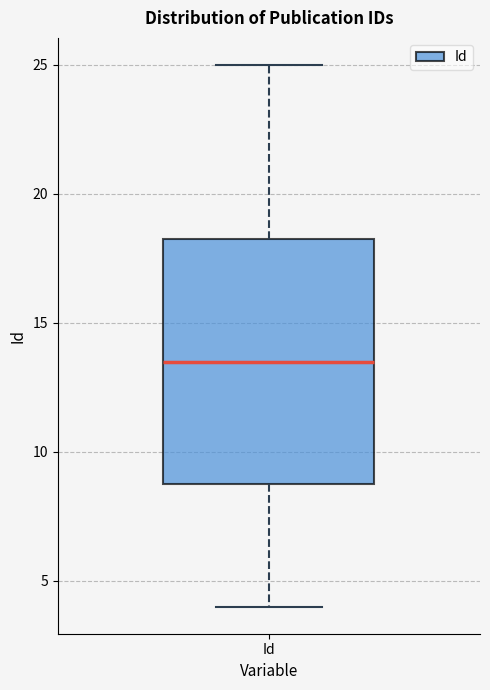

Read this box plot against the y-axis: the position of the median line, the range covered by the box, and the ends of both whiskers. The values are not printed on the chart, so give them approximately, as read against the axis.

median 13.5, box 9.0 to 18.5, whiskers 4.0 to 25.0